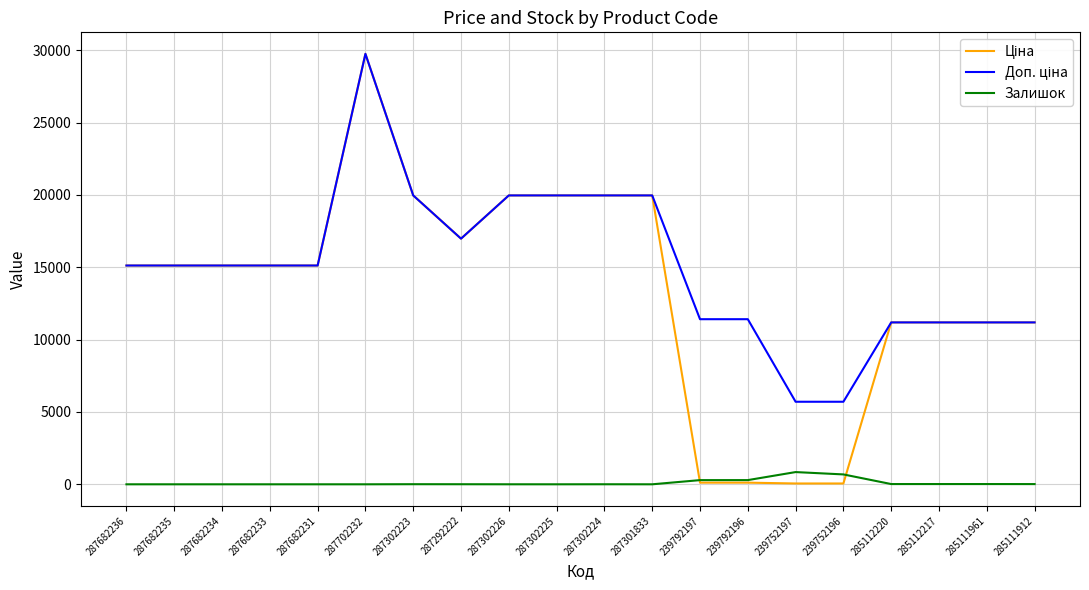

True or false: Залишок and Доп. ціна intersect in this chart.

False